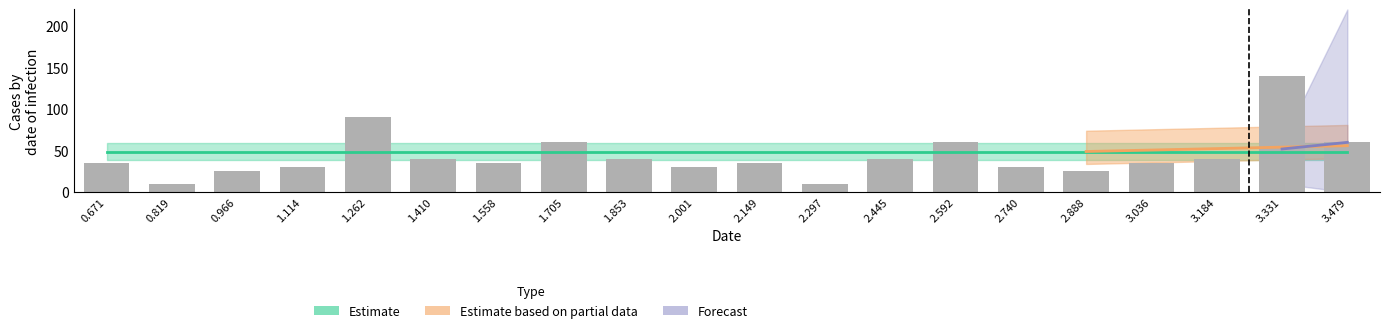

Are the bars grouped side by side (vs. stacked)?

No